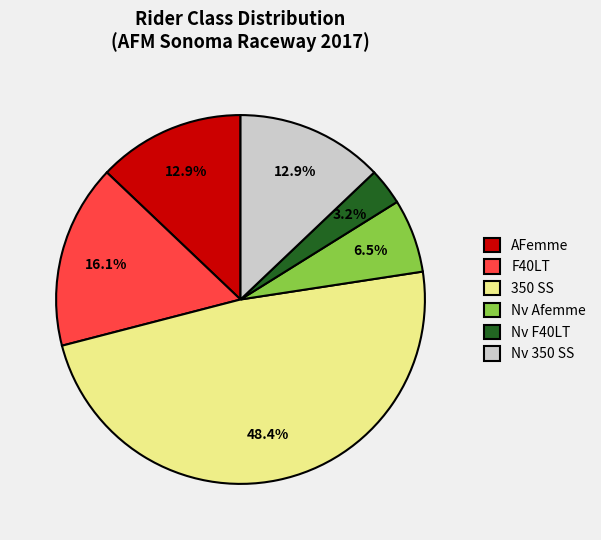

Is there a majority slice in this chart?

No